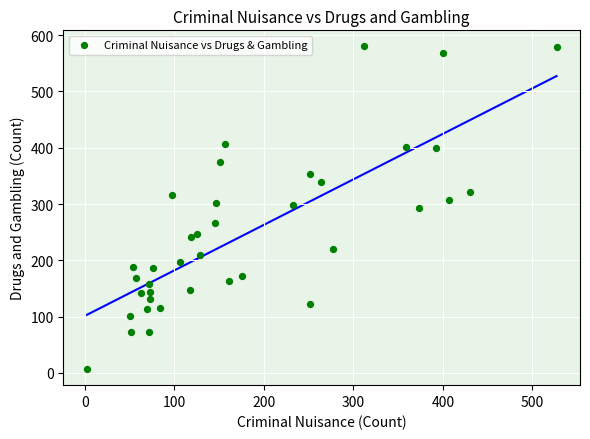

What is the range of Y values (max minus min)?

573